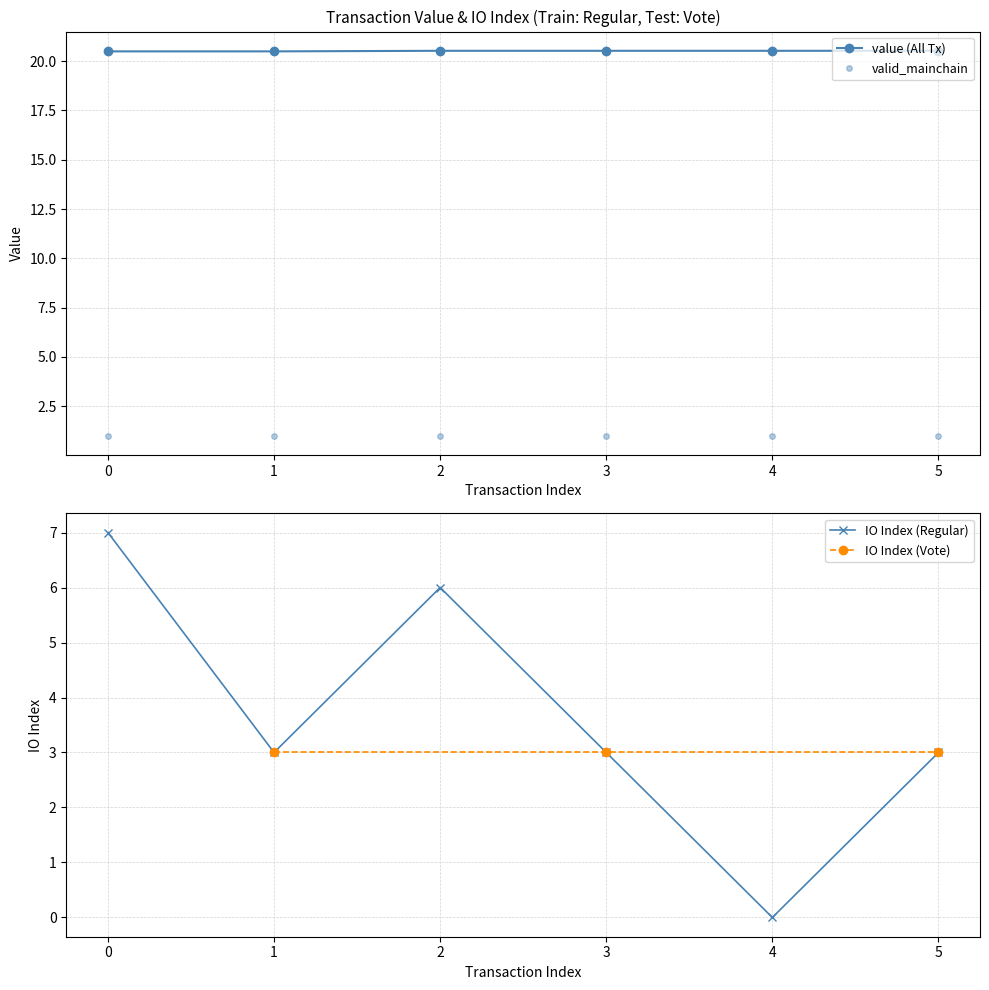

The io_index series shows 3.0 at 1. True or false?

True